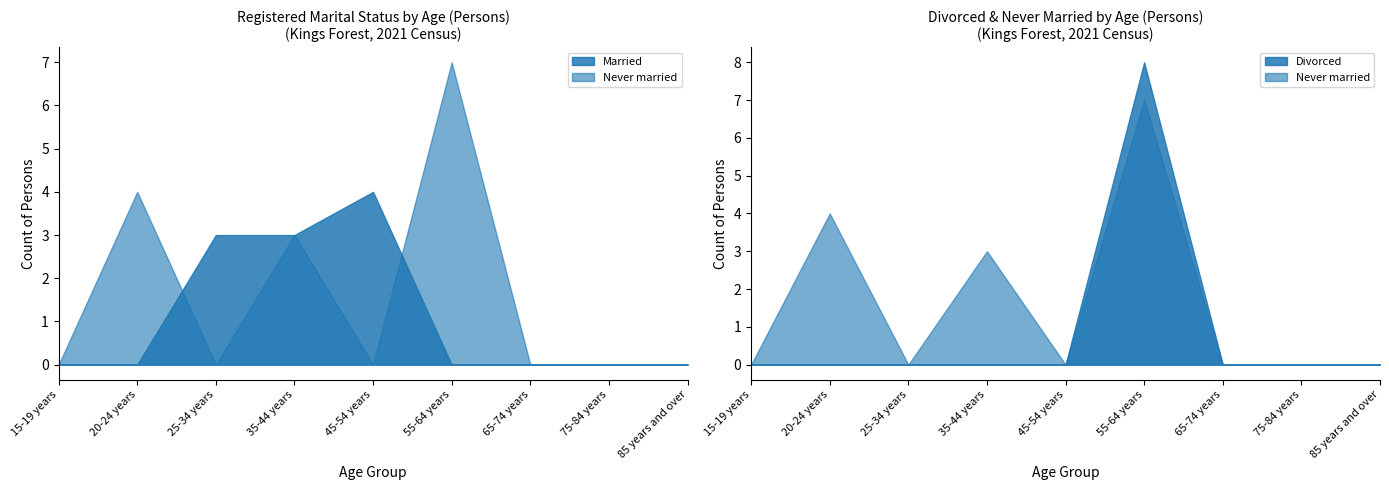

After their last crossing, which series has the higher values: Married or Divorced?

Divorced